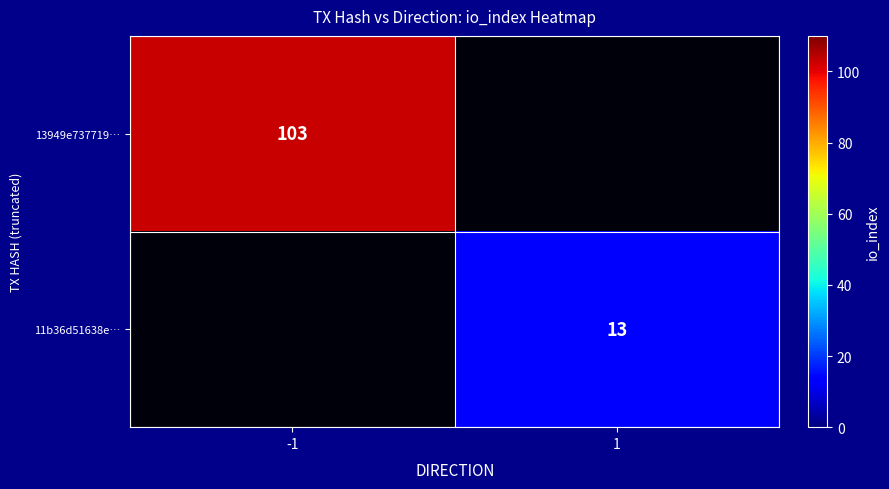

Is it true that 13949e737719… equals 103 at -1?

True